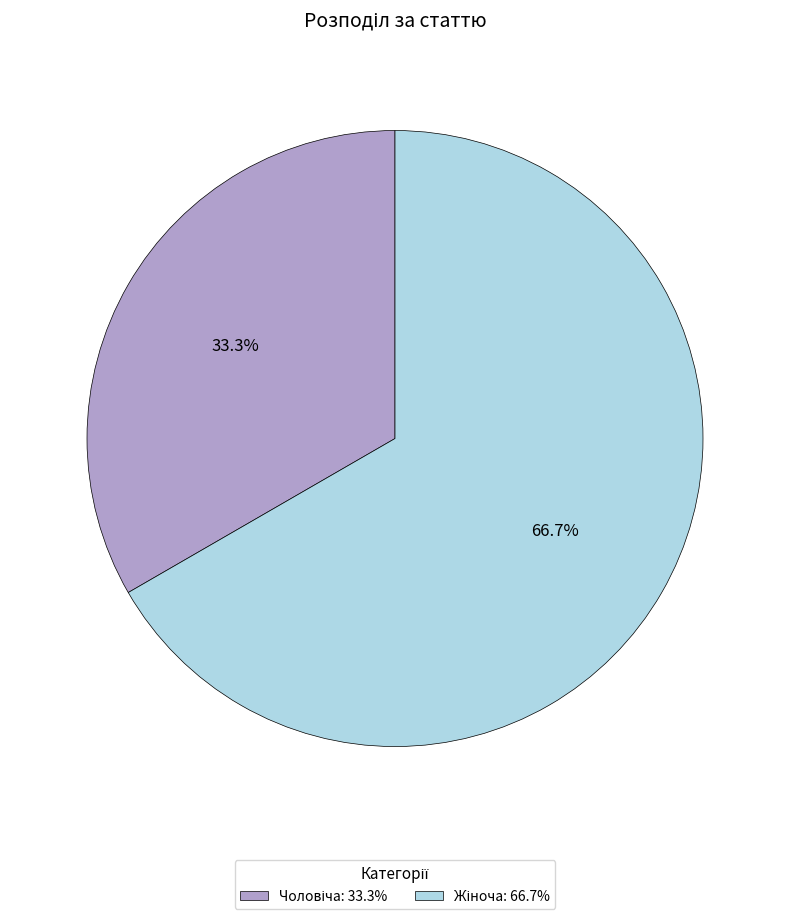

Does any single category account for the majority?

Yes